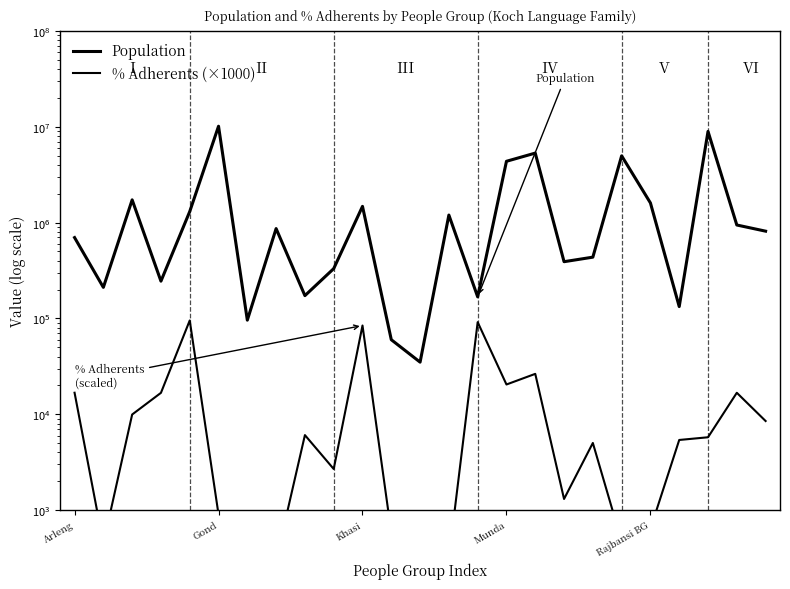

Is this an area chart (filled region under the line)?

No